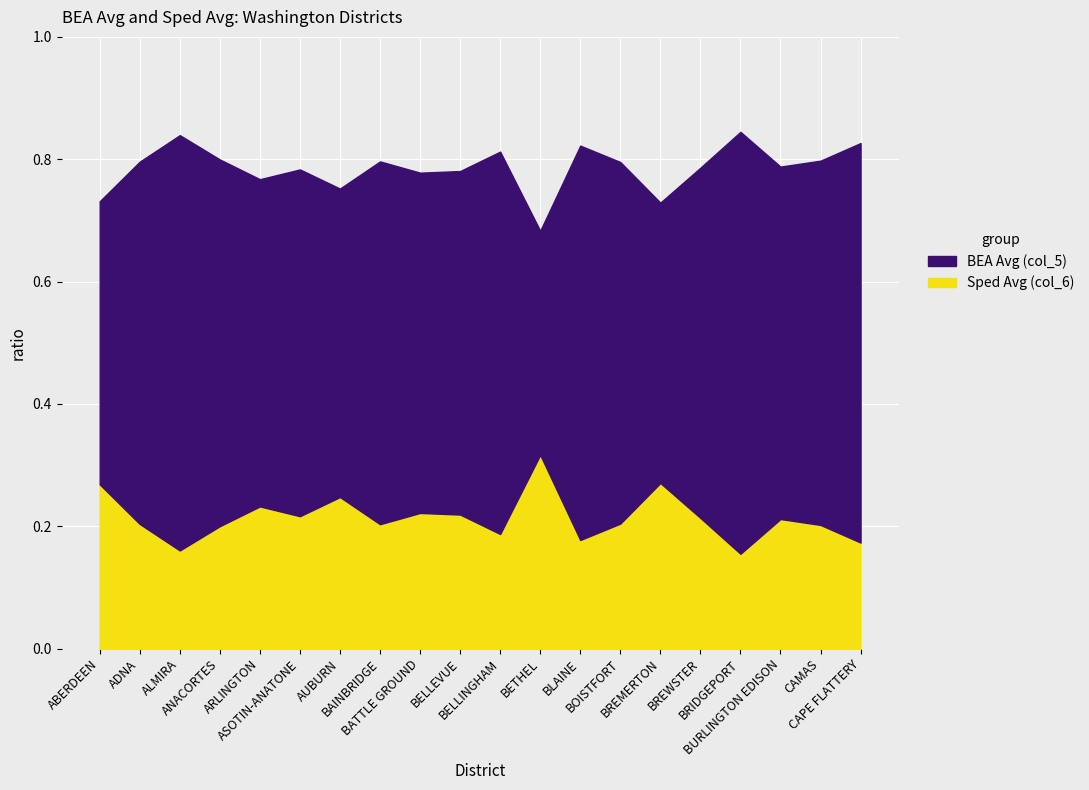

True or false: BEA Avg (col_5) and Sped Avg (col_6) cross at least once.

False